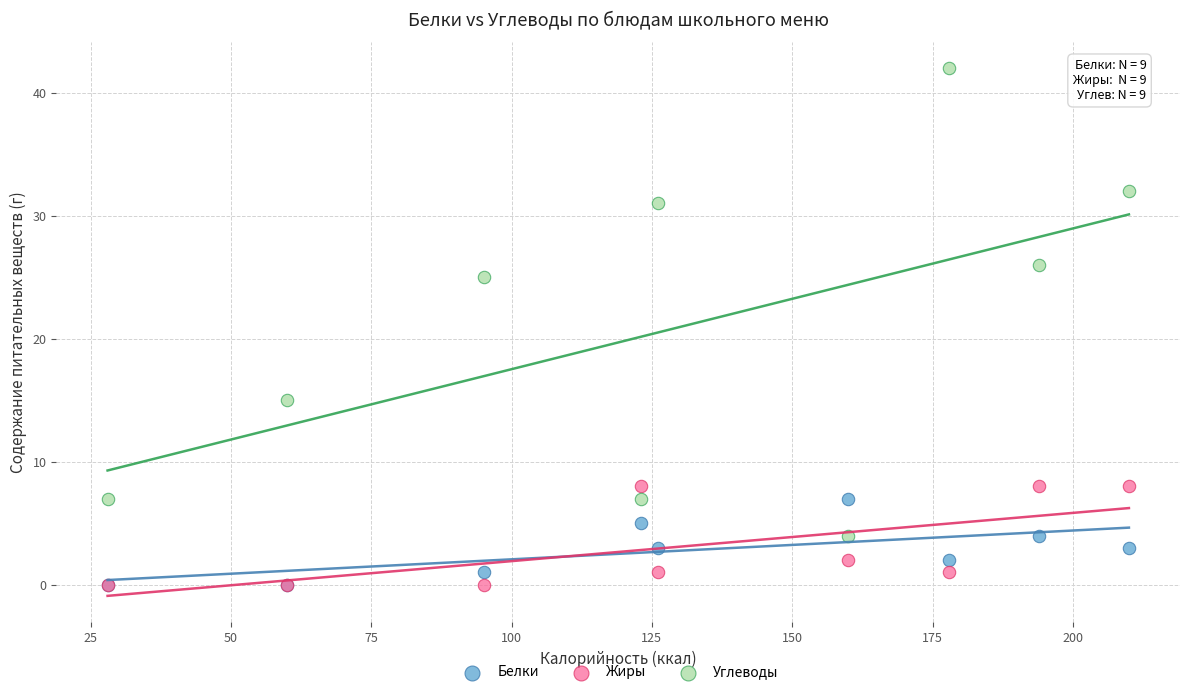

Which series has the widest spread of Y values?

Углеводы